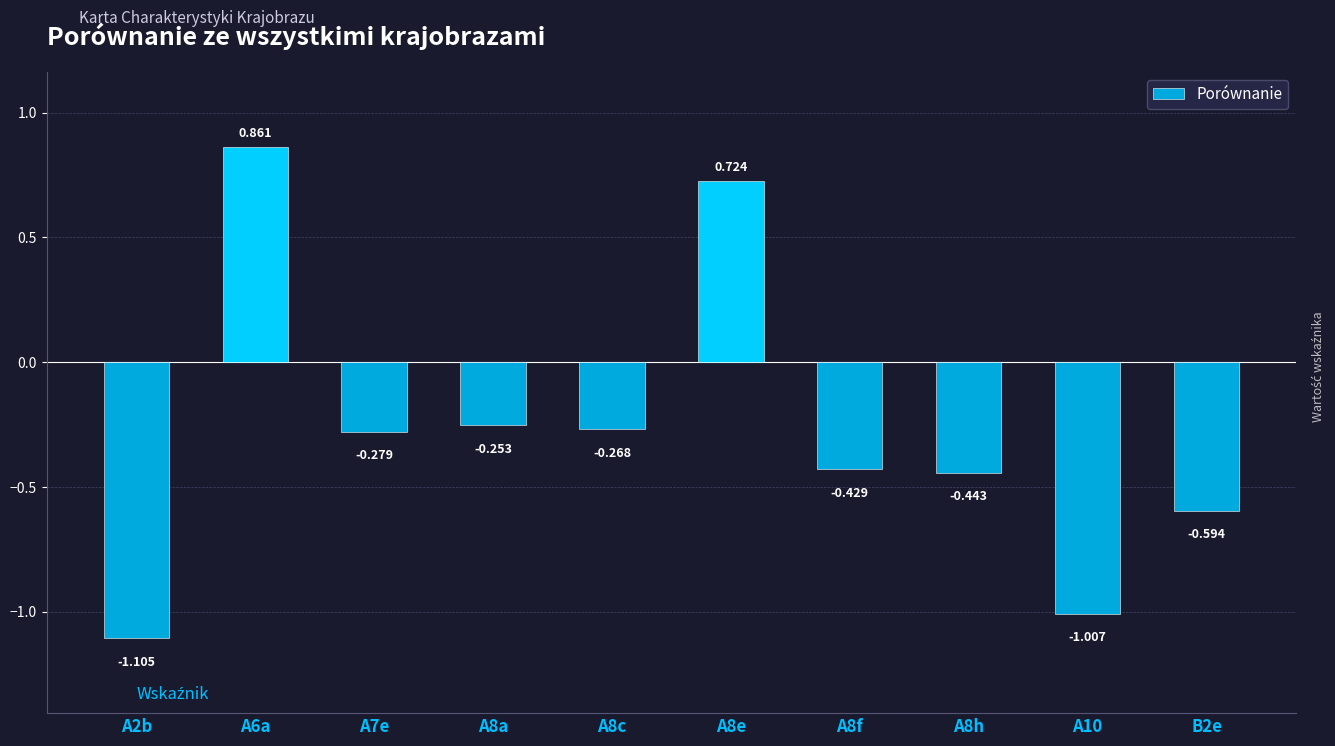

How many series are shown in this chart?

1